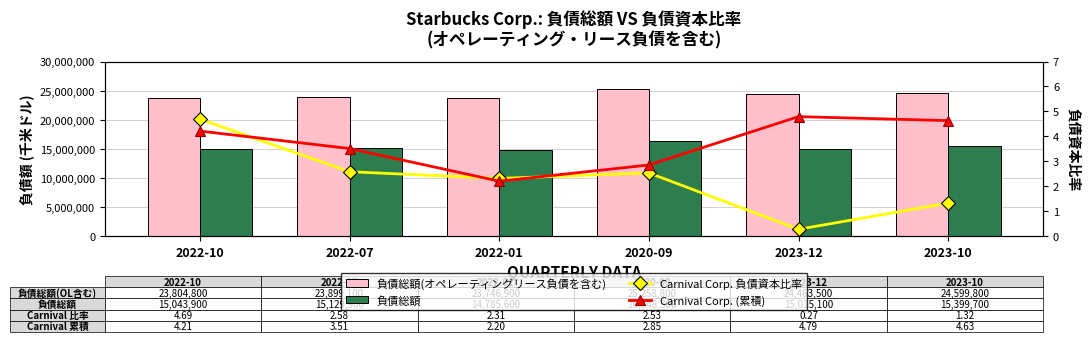

What is the difference between the highest and lowest values at 2023-12?

24463499.7